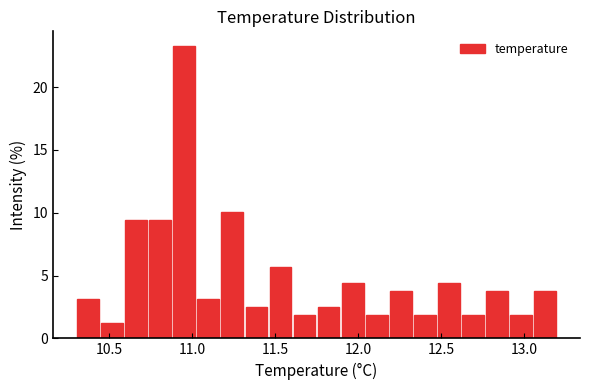

Read against the x-axis, roughly where is the centre of the tallest bar?

10.95